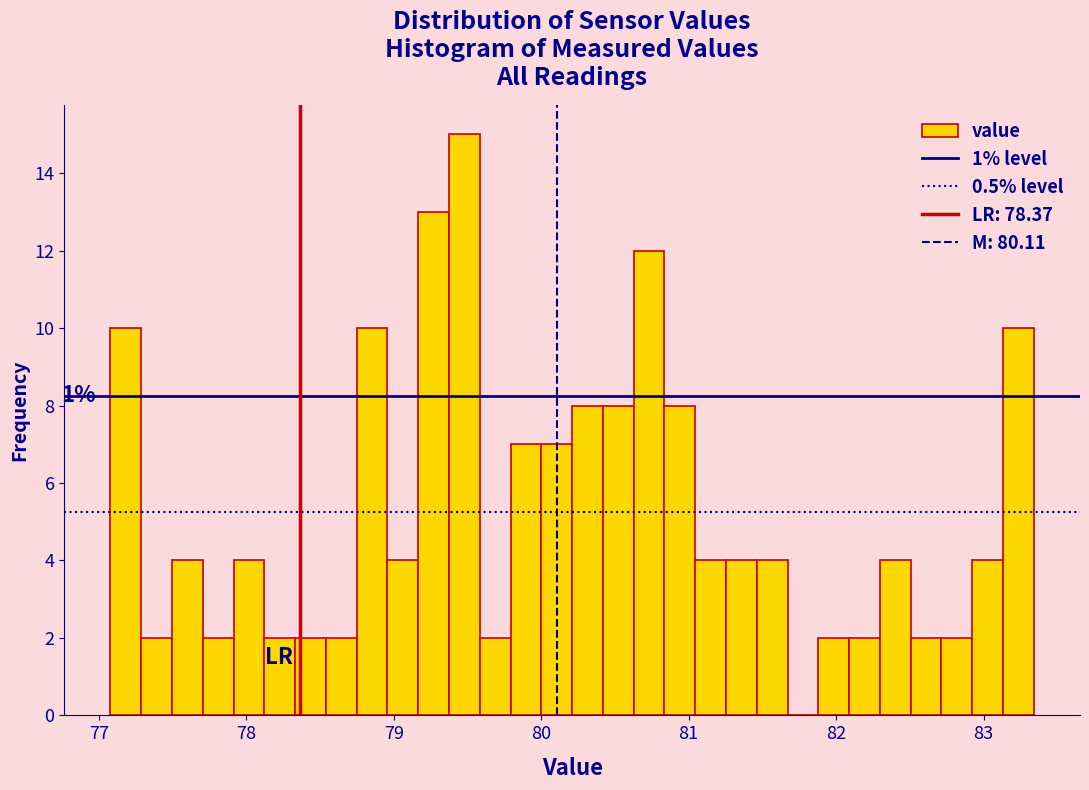

Read against the x-axis, roughly where is the centre of the tallest bar?

79.5